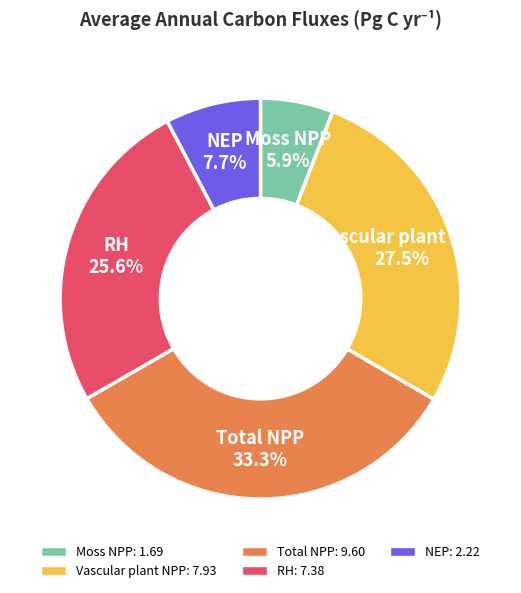

Which category has the smallest portion of the pie?

Moss NPP